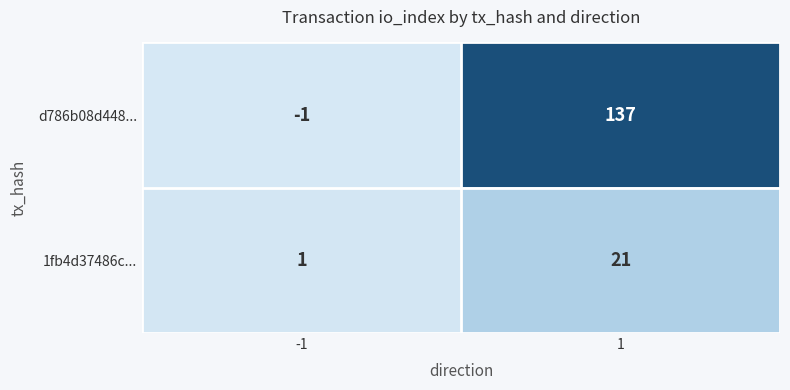

Is it true that d786b08d448... equals 137 at 1?

True